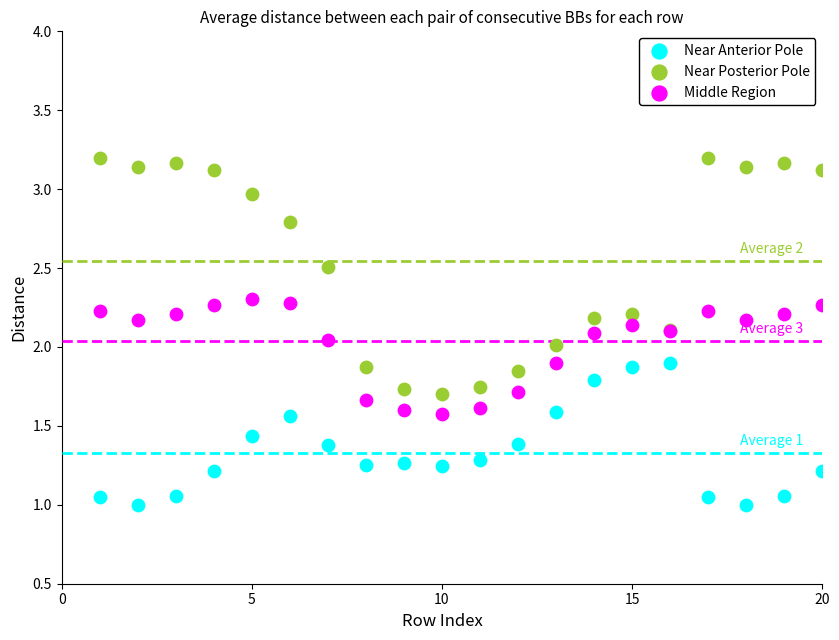

Which series has the largest Y range (max minus min)?

Near Posterior Pole